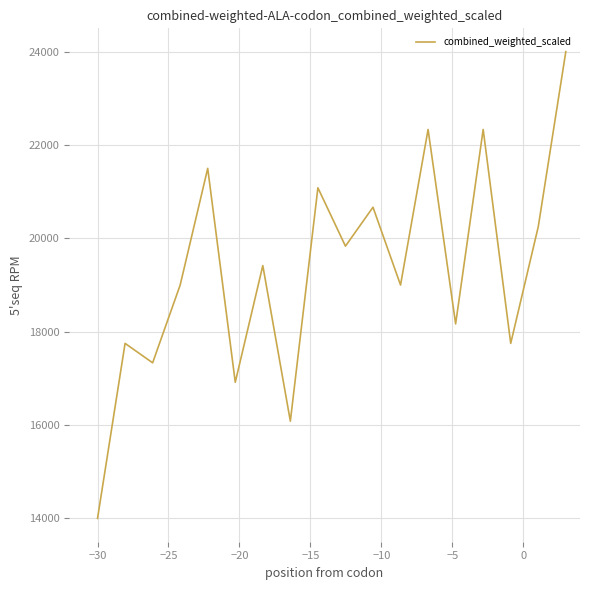

What is the smallest value displayed?

14000.0